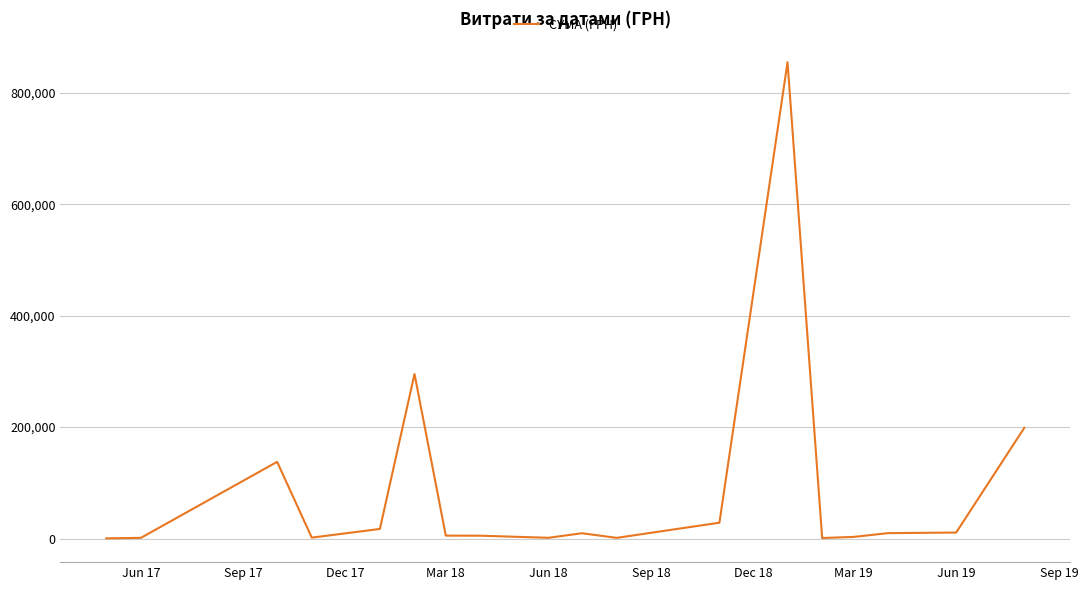

What is the maximum value shown in the chart?

854779.8